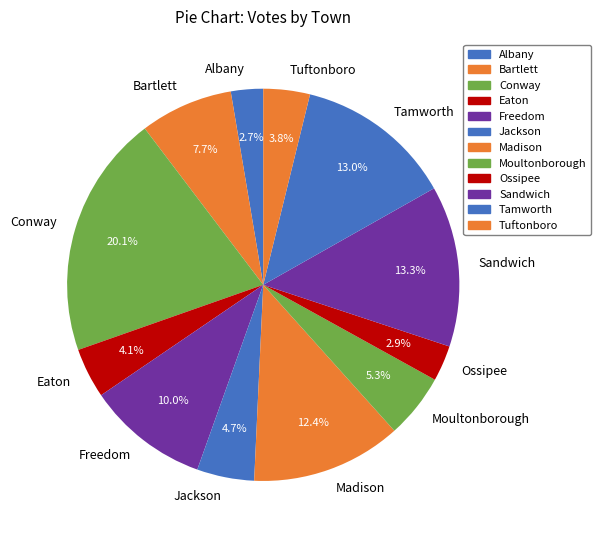

To the nearest percent, what percentage of the pie is Ossipee?

3%